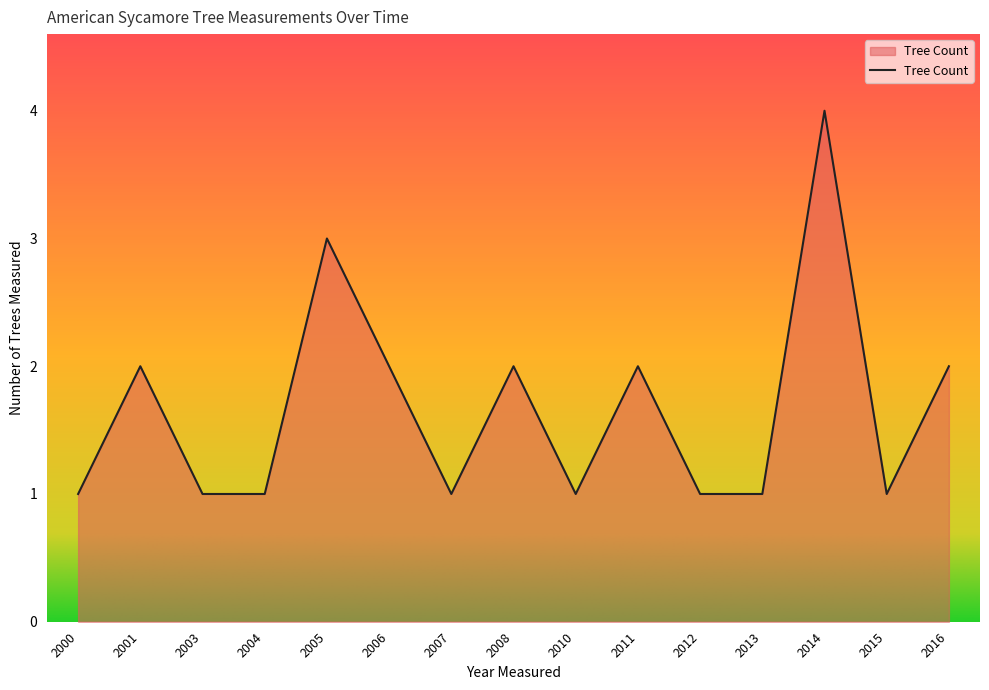

What is the greatest value displayed?

4